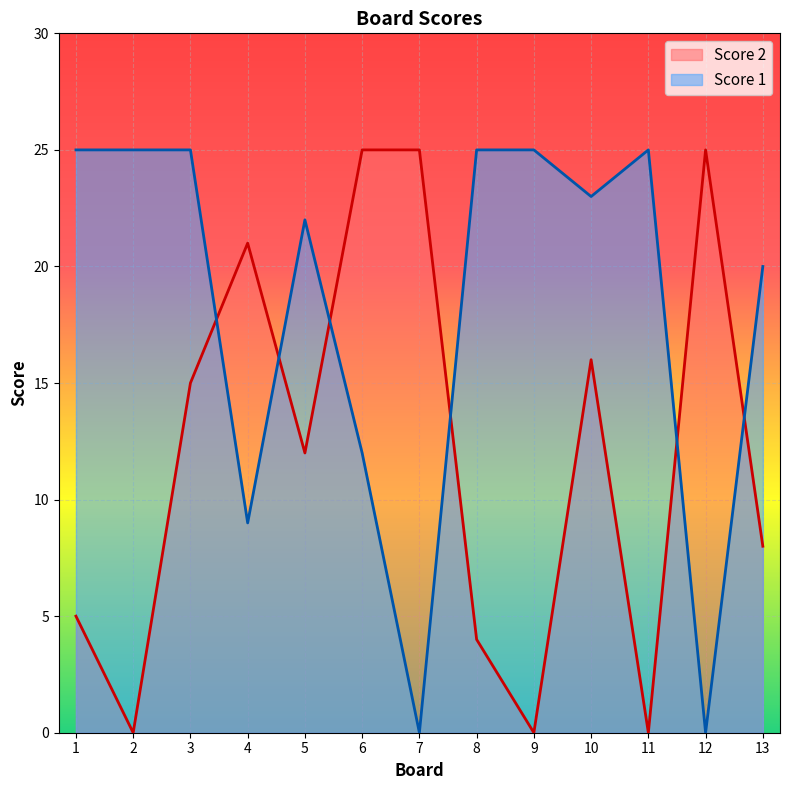

How many values in Score 1 are above zero?

11